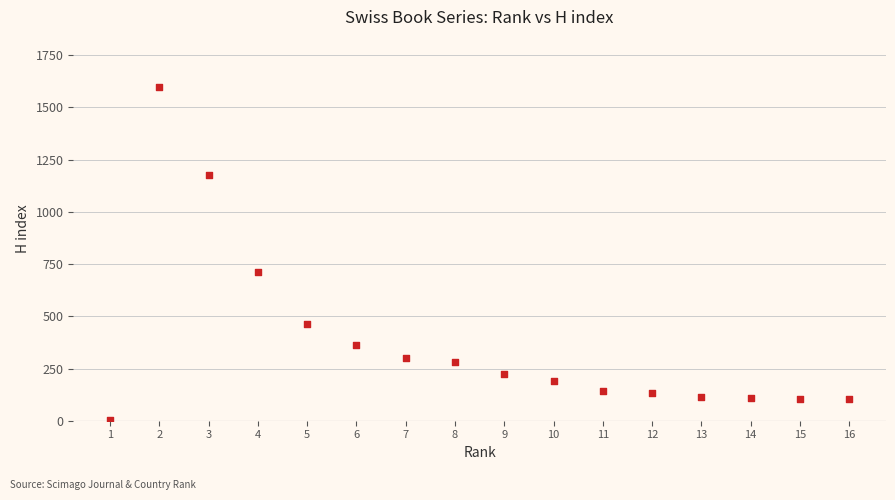

What is the range of X values (max minus min)?

15